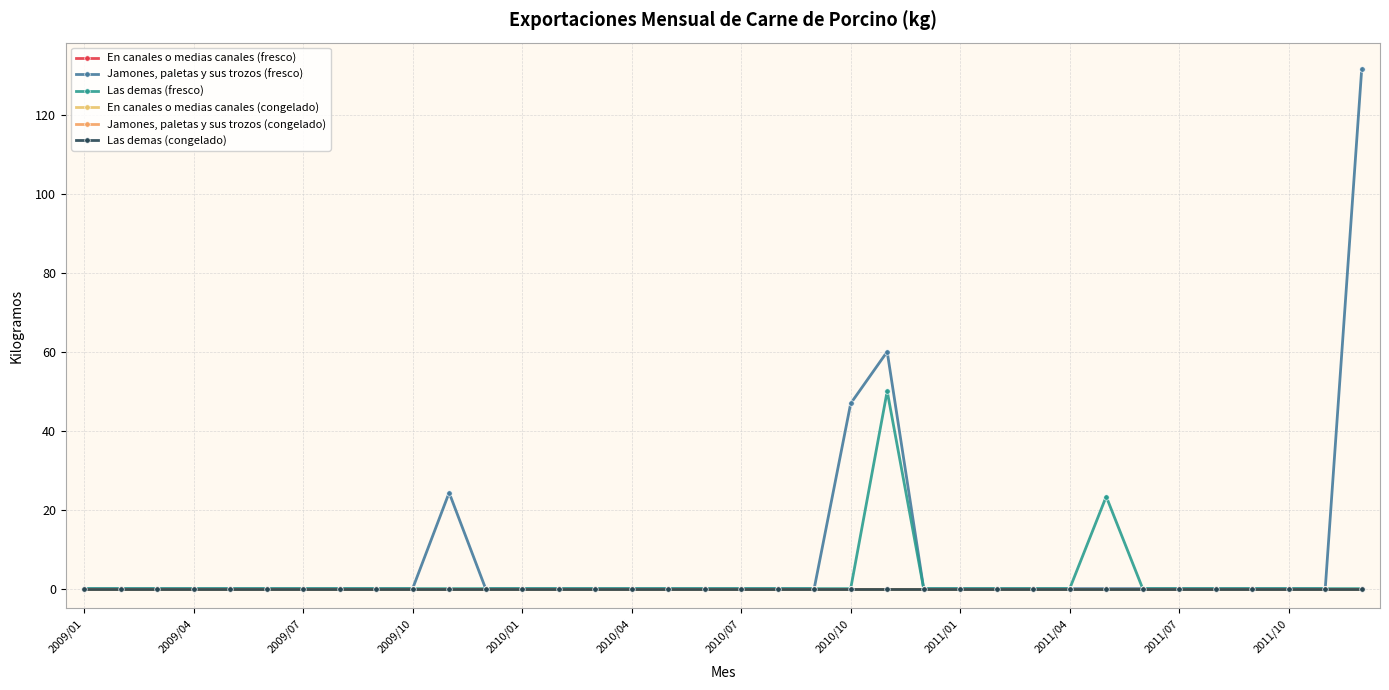

True or false: Las demas (congelado) and Jamones, paletas y sus trozos (congelado) cross at least once.

False